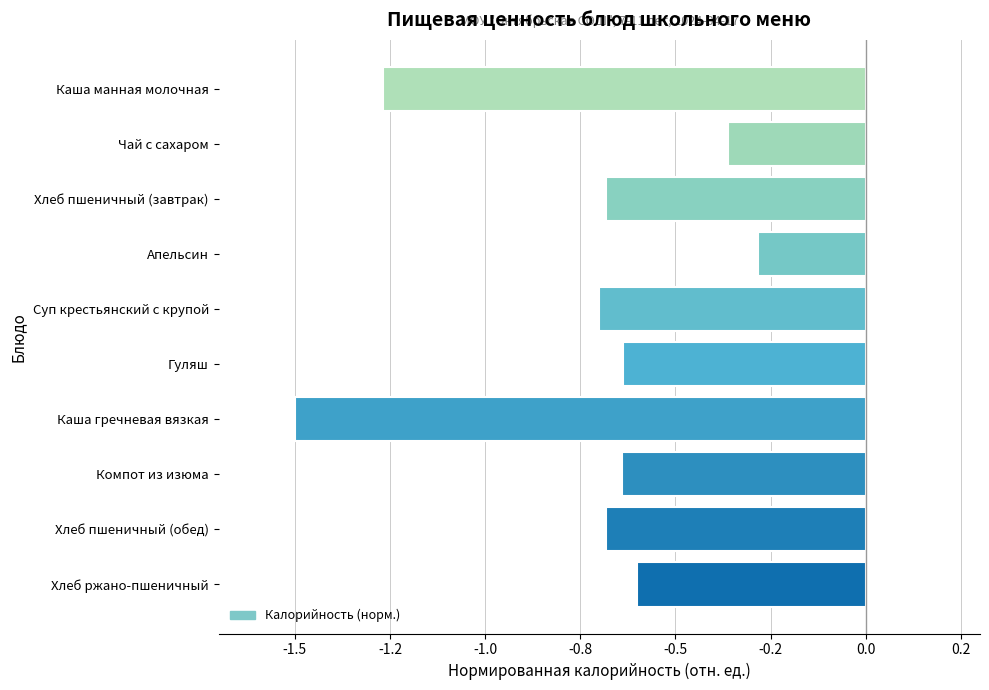

Which label corresponds to the smallest value in the chart?

Каша гречневая вязкая